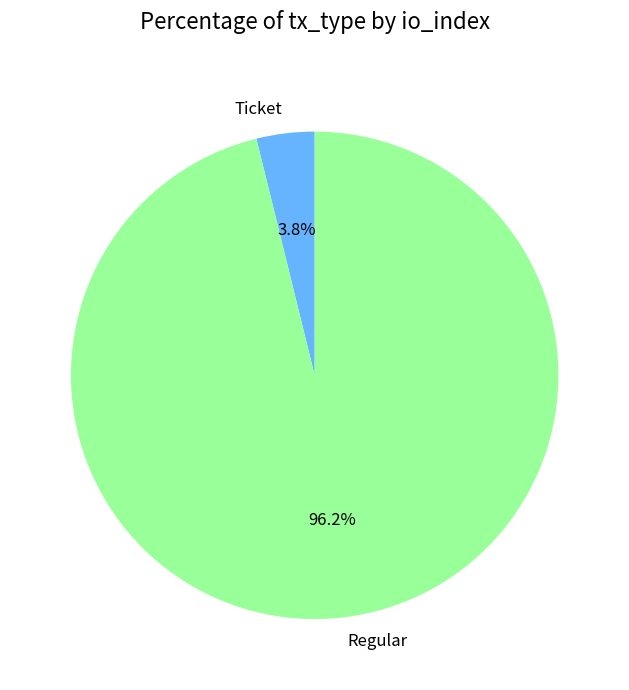

How many segments does this pie chart have?

2